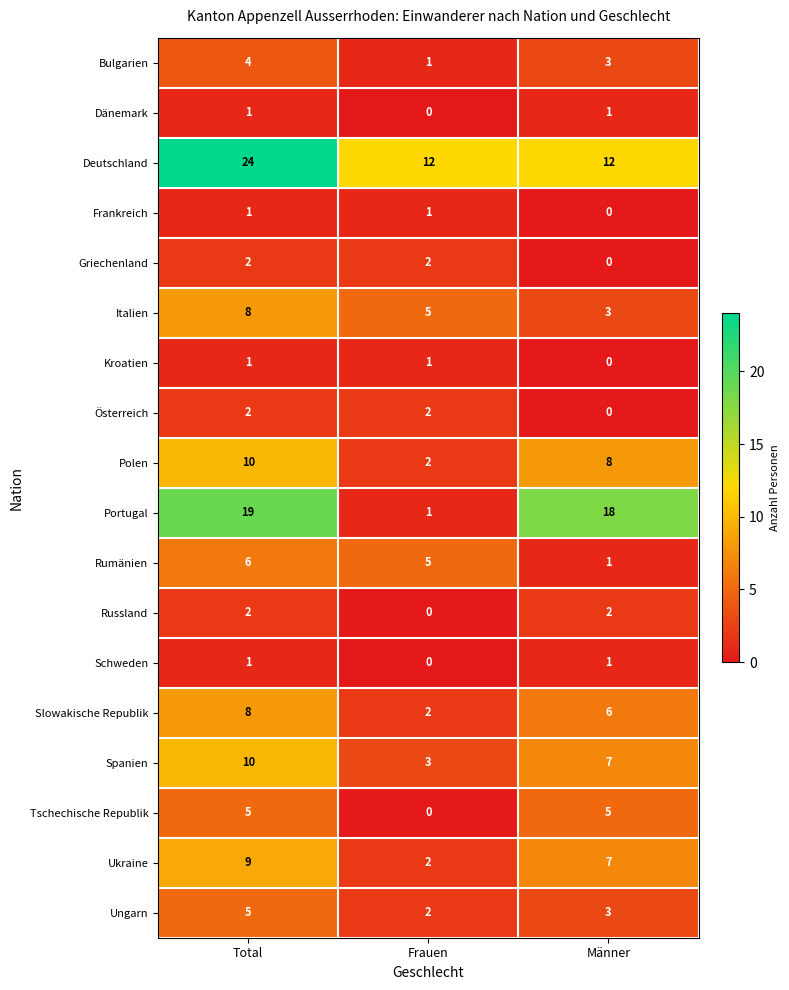

What is the average value of the Bulgarien series?

3